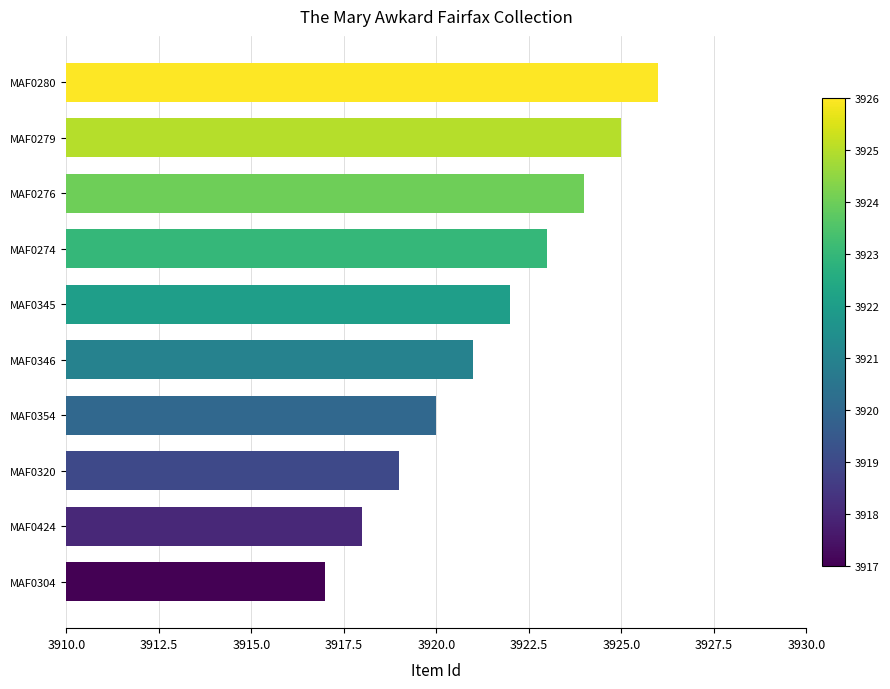

The chart shows a value of 1086 at MAF0276. True or false?

False